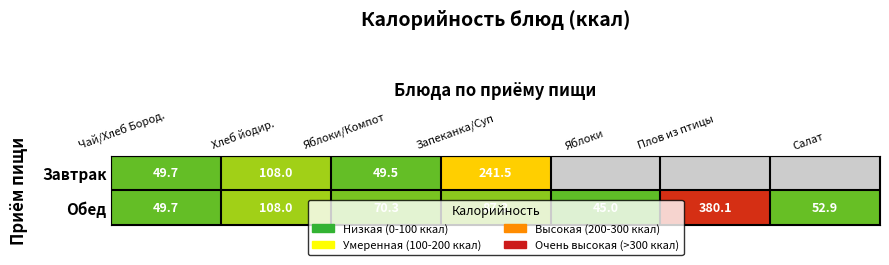

How many distinct data groups are displayed?

2